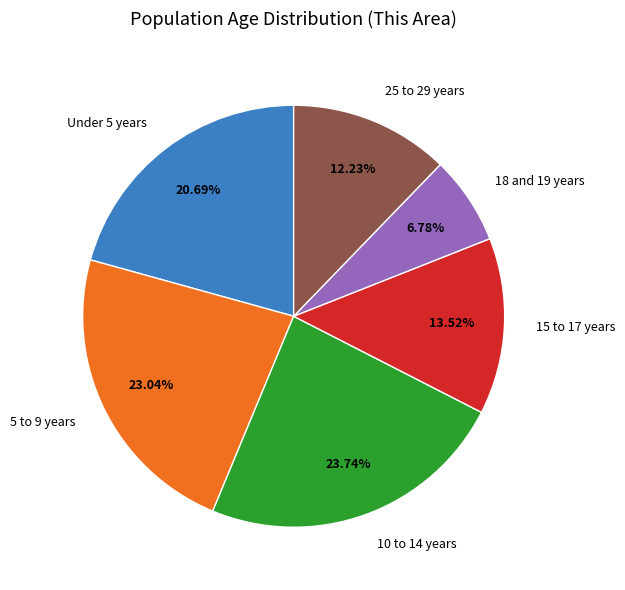

To the nearest percent, what is the average slice percentage?

17%